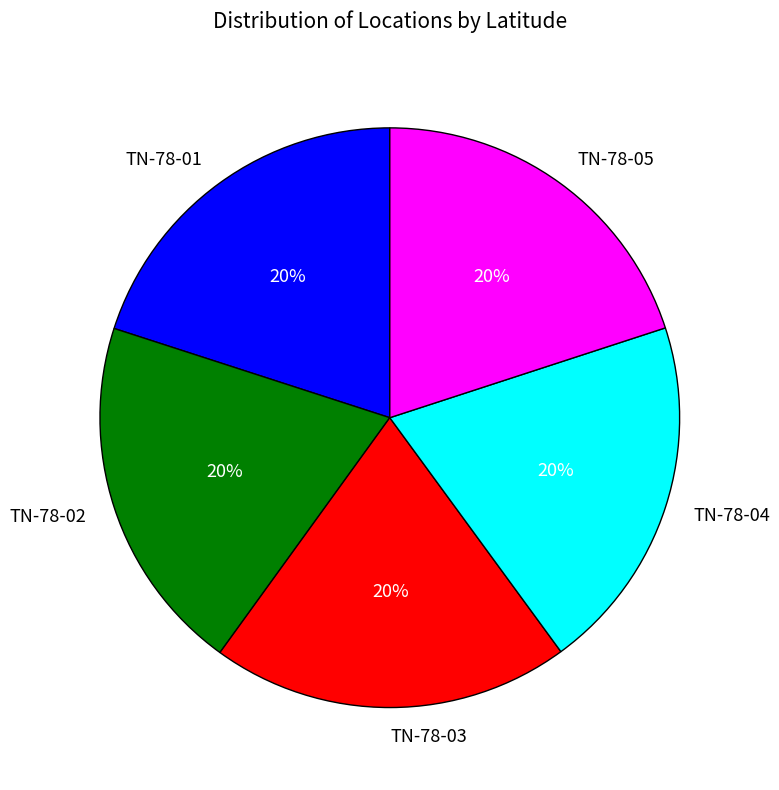

The TN-78-04 slice represents 35% of the pie. True or false?

False